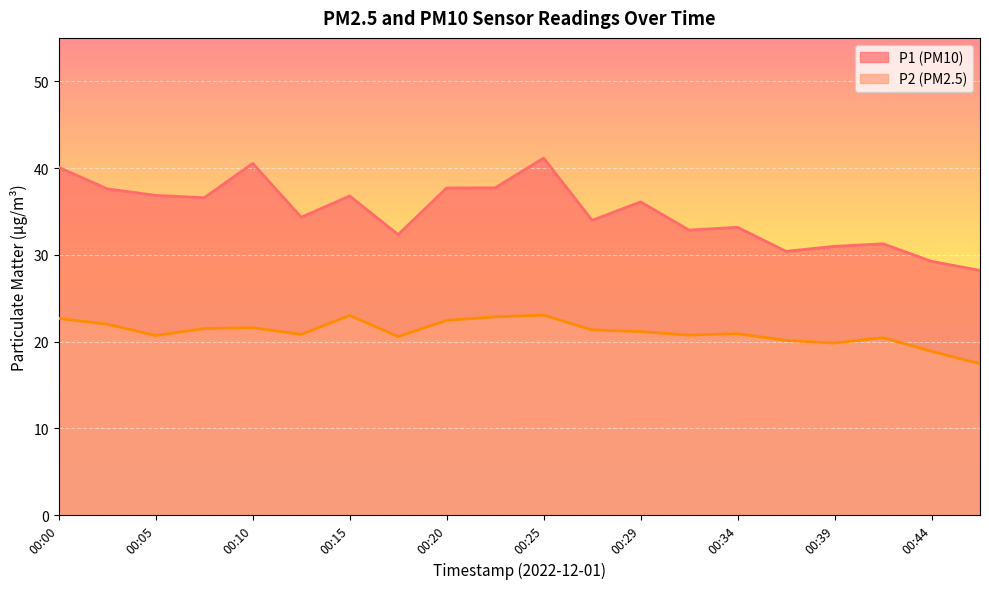

Rank the categories by P1 value from lowest to highest.

00:46, 00:44, 00:37, 00:39, 00:42, 00:17, 00:32, 00:34, 00:27, 00:12, 00:29, 00:07, 00:15, 00:05, 00:02, 00:20, 00:22, 00:00, 00:10, 00:25